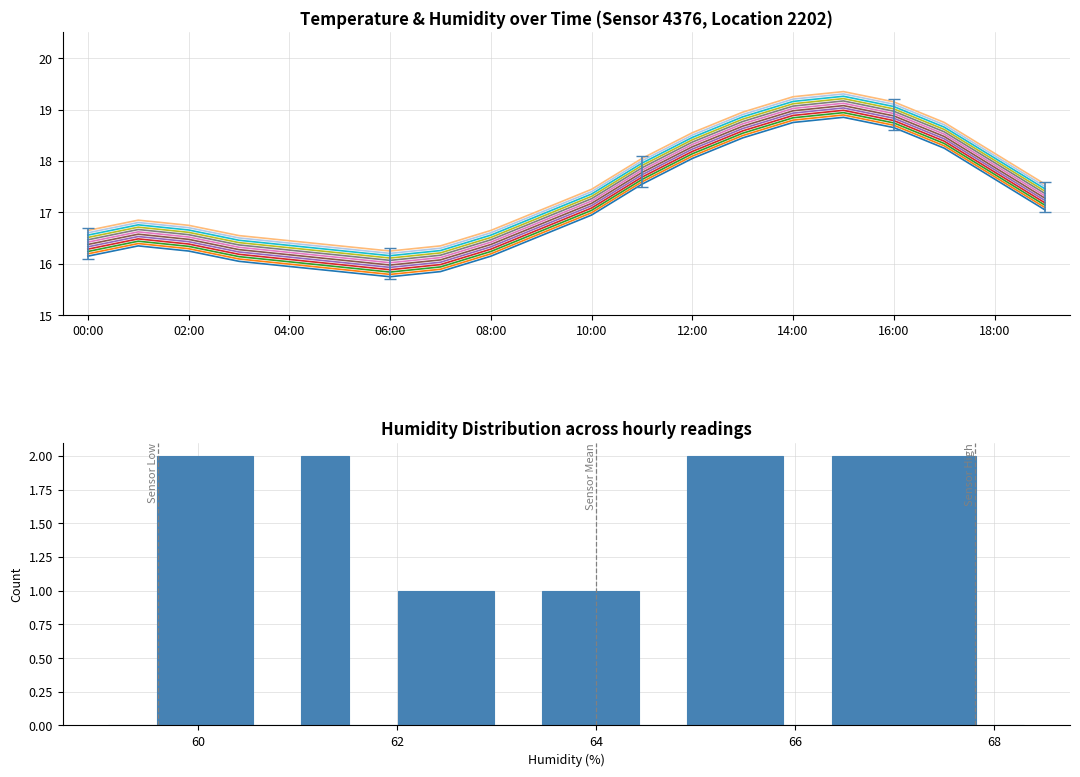

Is it true that humidity equals 23.0 at 05:00?

False